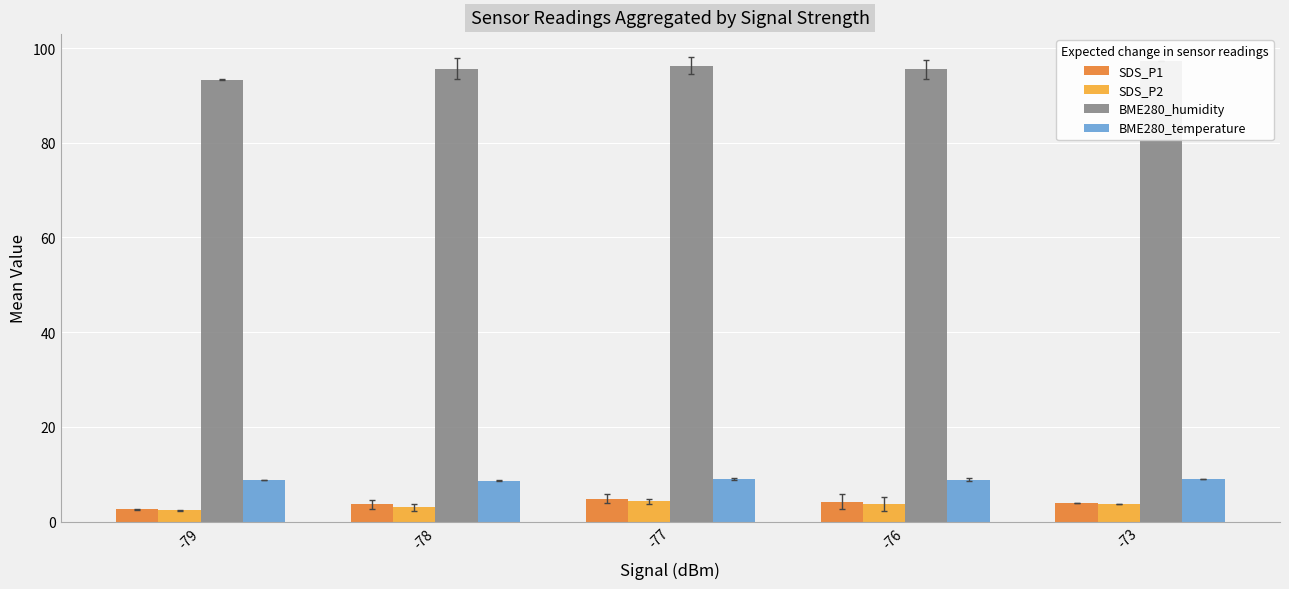

What is the average value of the BME280_temperature series?

8.8